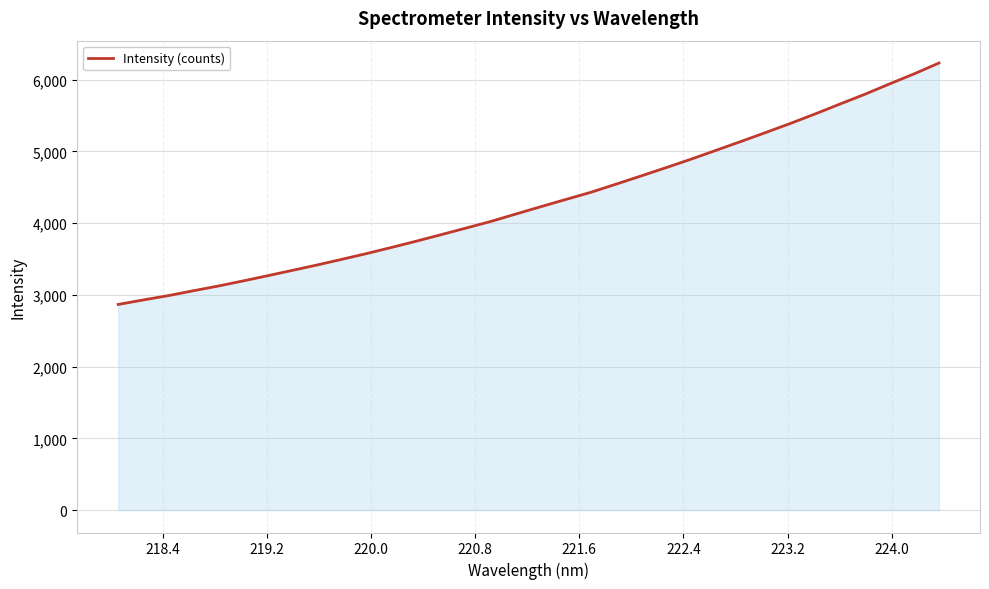

What is the difference between the maximum and minimum values?

3365.5